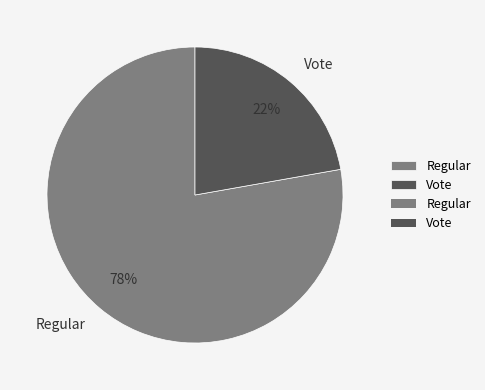

What percentage is the Regular slice, to the nearest percent?

78%